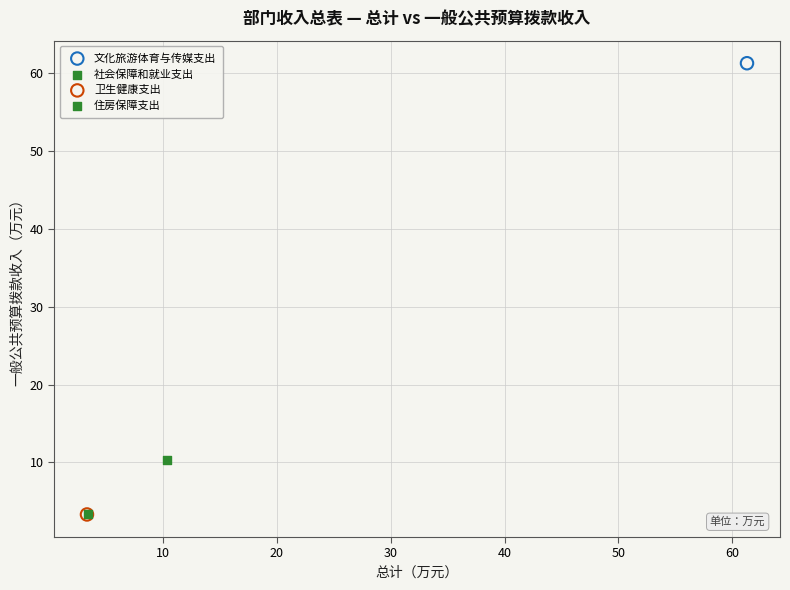

What are all the series names shown in the legend?

文化旅游体育与传媒支出, 社会保障和就业支出, 卫生健康支出, 住房保障支出